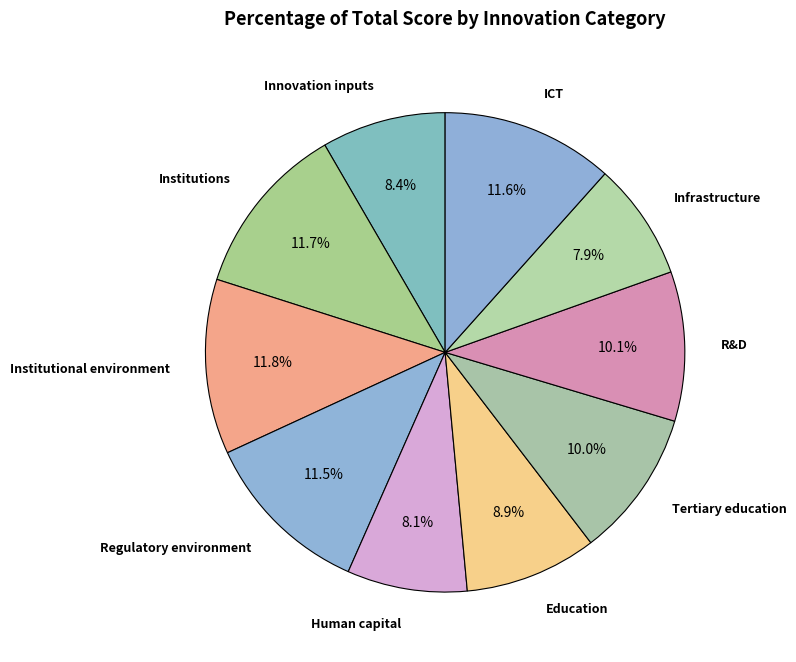

How many slices are in this pie chart?

10